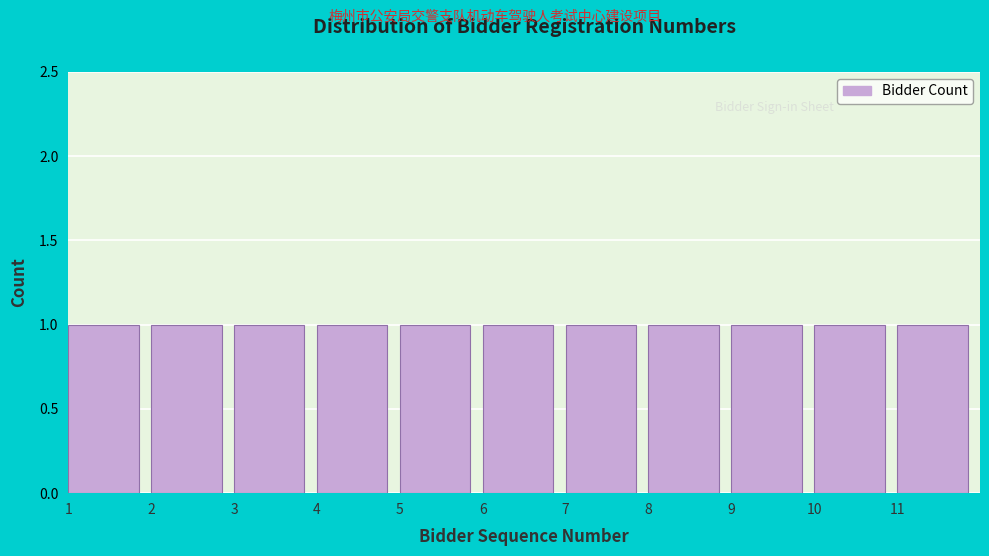

Reading left to right, transcribe this chart: for each bar, give the range it covers on the x-axis and its height. The values are not printed on the chart, so give them approximately, as read against the axis.

1 to 2: 1
2 to 3: 1
3 to 4: 1
4 to 5: 1
5 to 6: 1
6 to 7: 1
7 to 8: 1
8 to 9: 1
9 to 10: 1
10 to 11: 1
11 to 12: 1